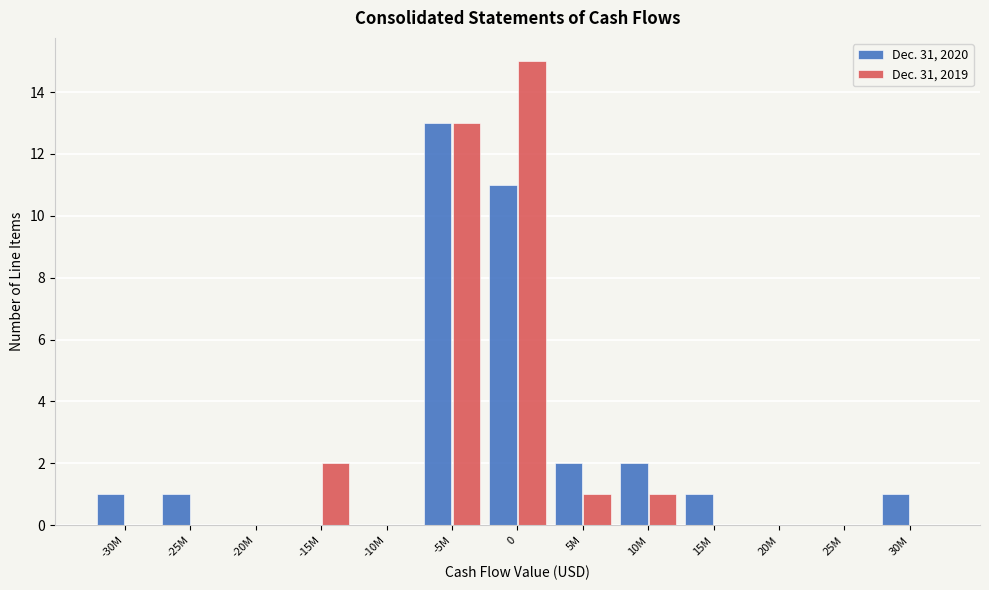

Where is Dec. 31, 2019 nearest to the value 7?

-15M